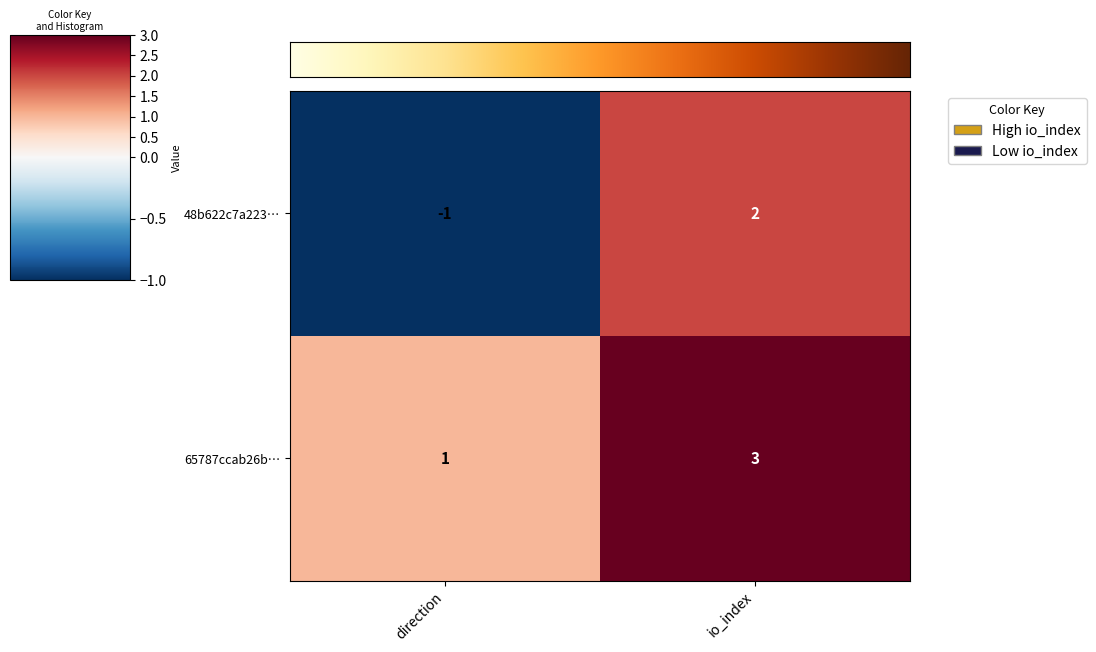

Is it true that 48b622c7a223… equals -1 at direction?

True